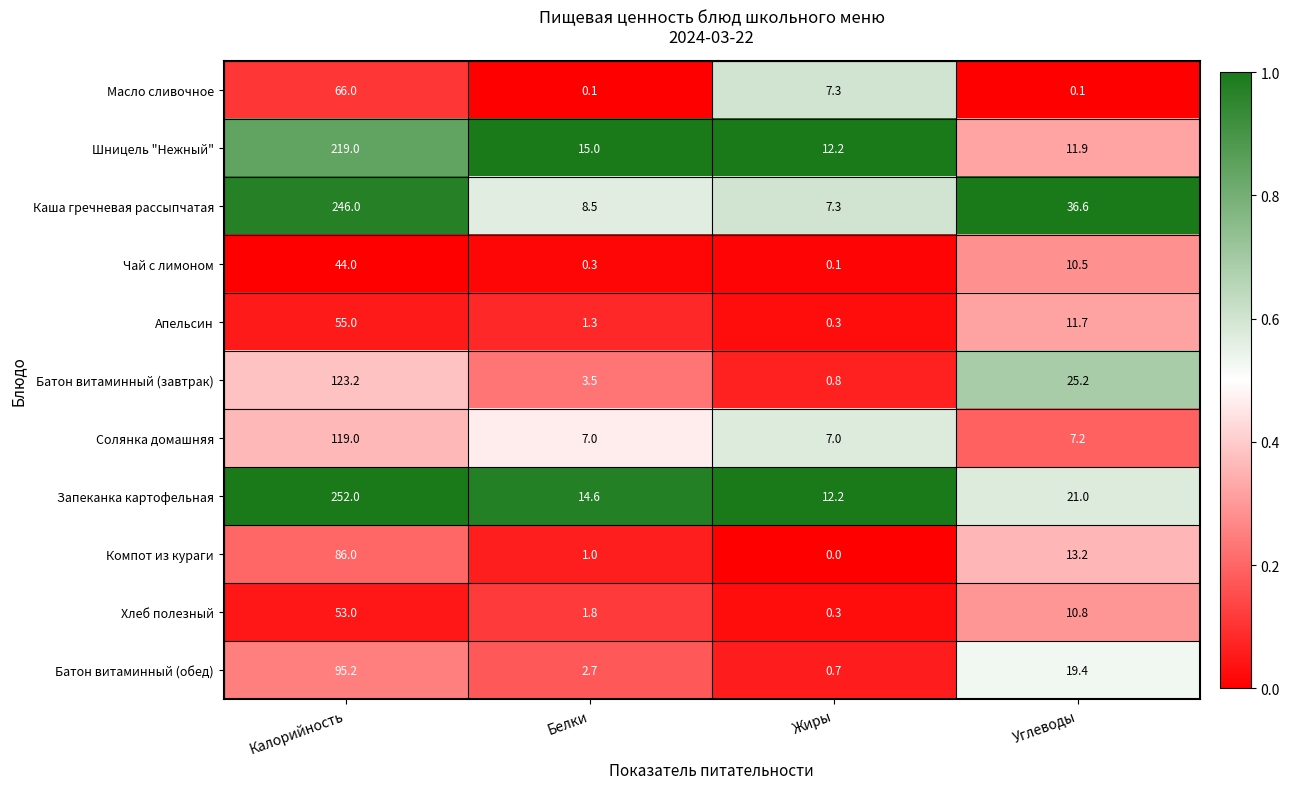

List the series in order of their peak value, lowest first.

Чай с лимоном, Хлеб полезный, Апельсин, Масло сливочное, Компот из кураги, Батон витаминный (обед), Солянка домашняя, Батон витаминный (завтрак), Шницель "Нежный", Каша гречневая рассыпчатая, Запеканка картофельная